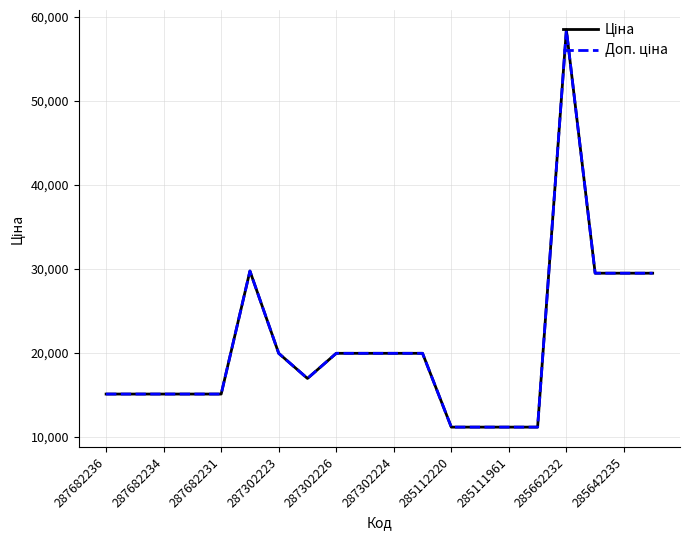

Does the chart have visible grid lines?

Yes